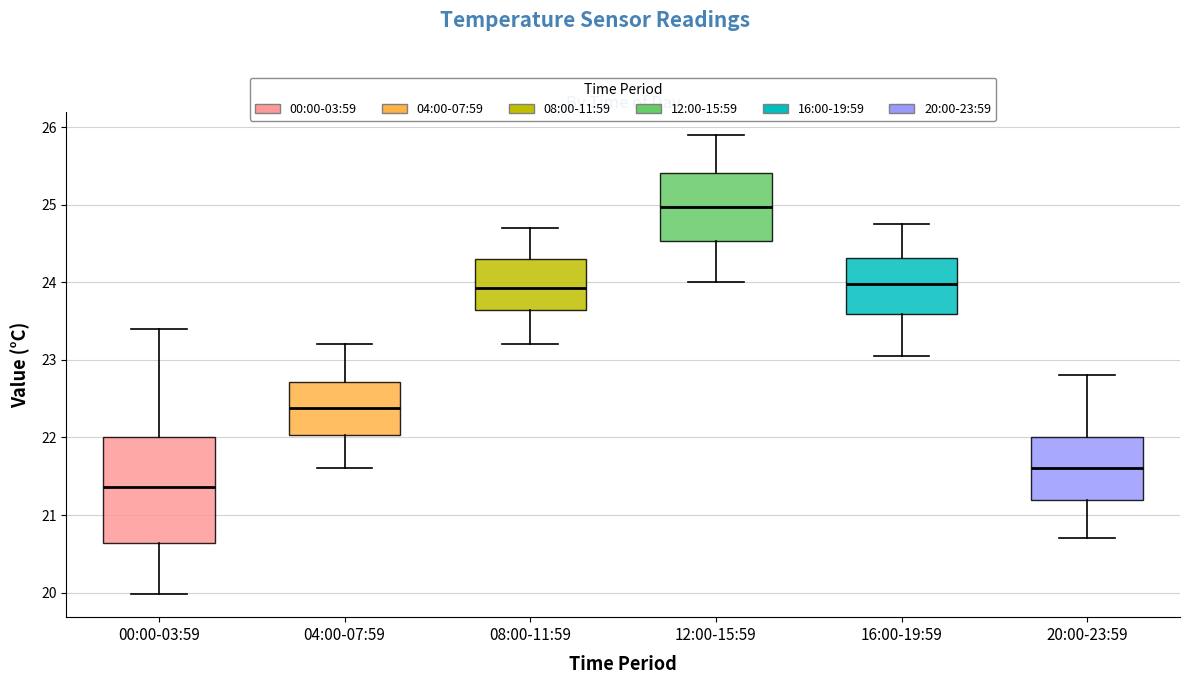

Which box has the highest median line?

12:00-15:59